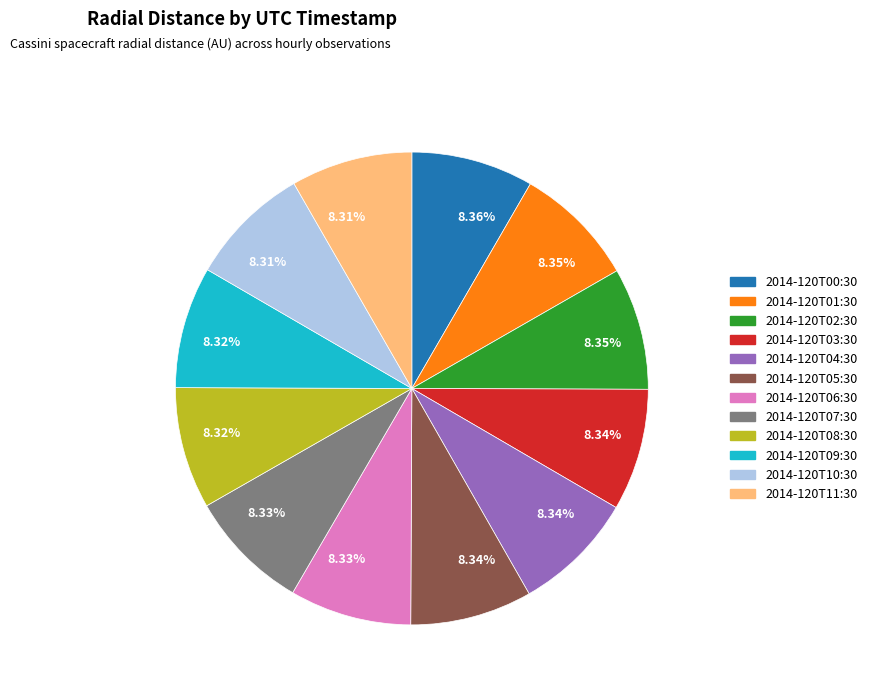

Does any single category account for the majority?

No